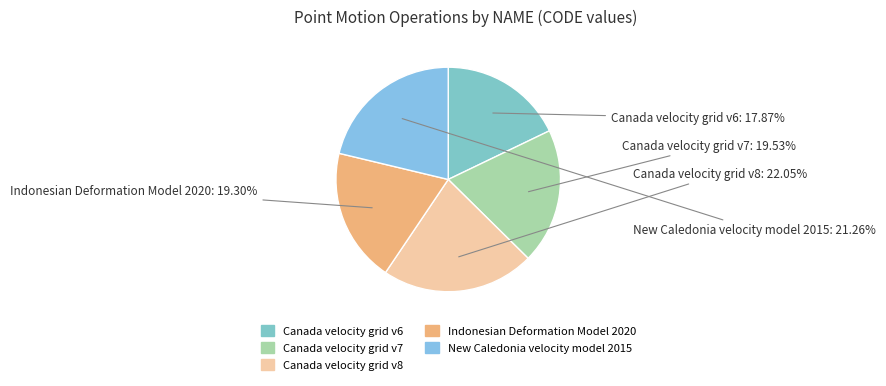

To the nearest percent, what is the average slice percentage?

20%